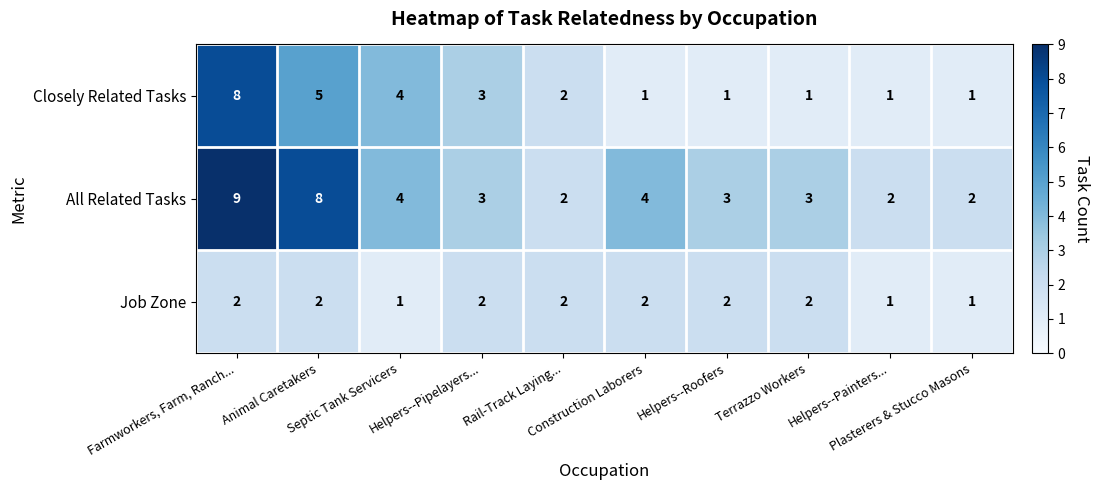

How many Closely Related Tasks values are between 1 and 4?

8